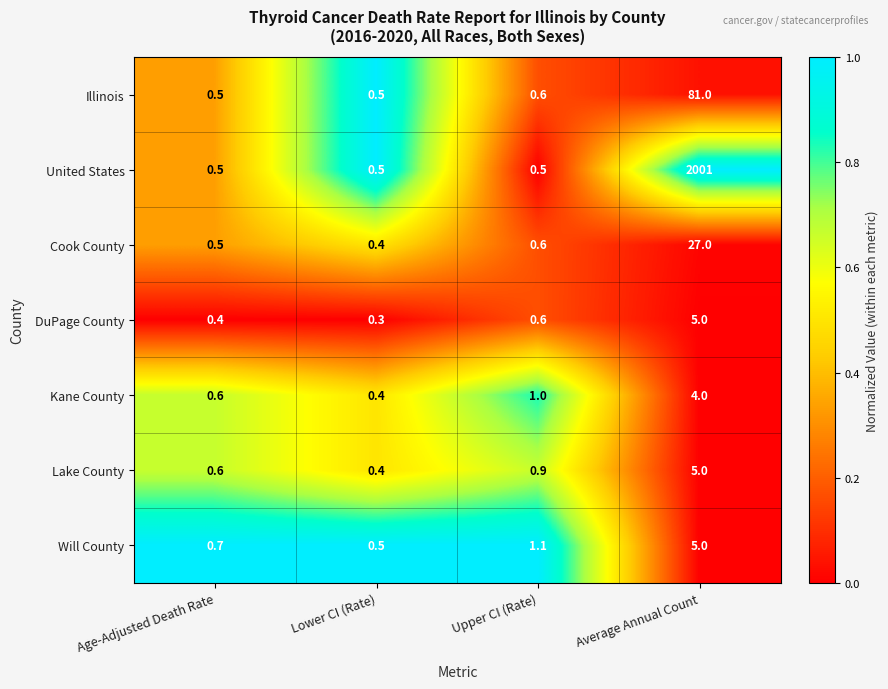

Is the value of Lake County at Lower CI (Rate) greater than the value of Illinois at Upper CI (Rate)?

No